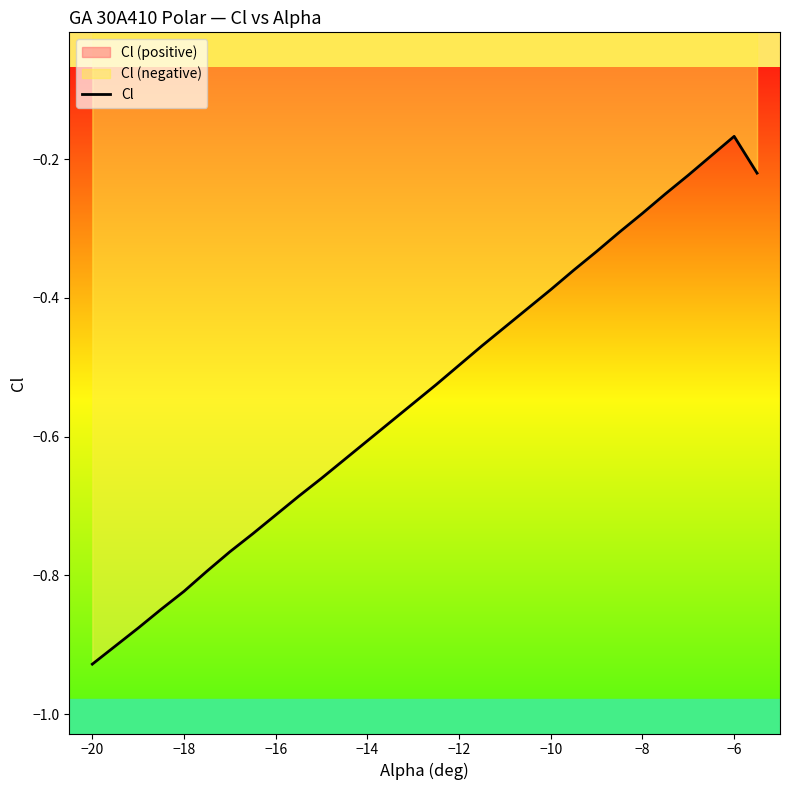

The Cl series shows -0.6 at −14. True or false?

True